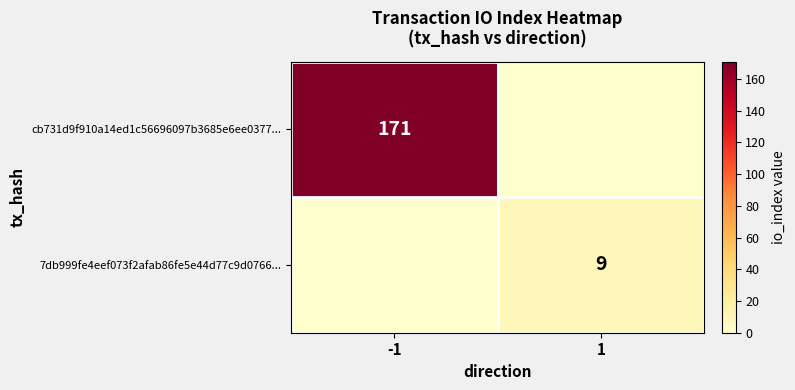

The value of 7db999fe4eef073f2afab86fe5e44d77c9d0766... at 1 is 2. True or false?

False